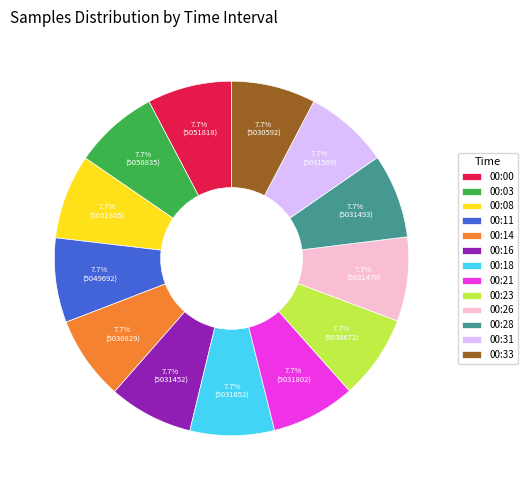

What is the ratio of the value at 00:16 to the value at 00:14?

1.0